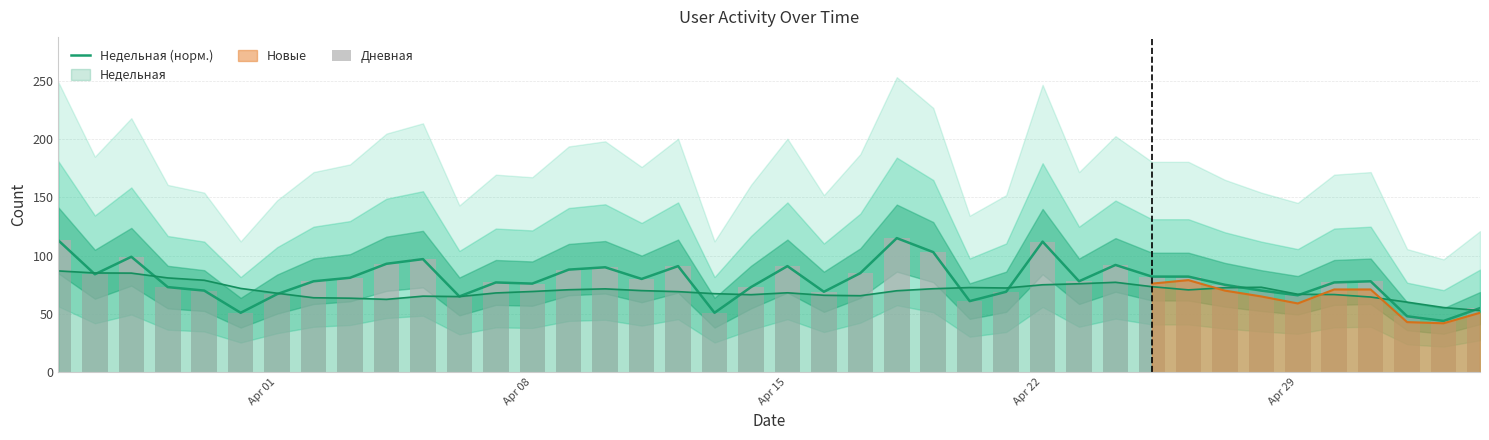

What is the minimum value shown in the chart?

44